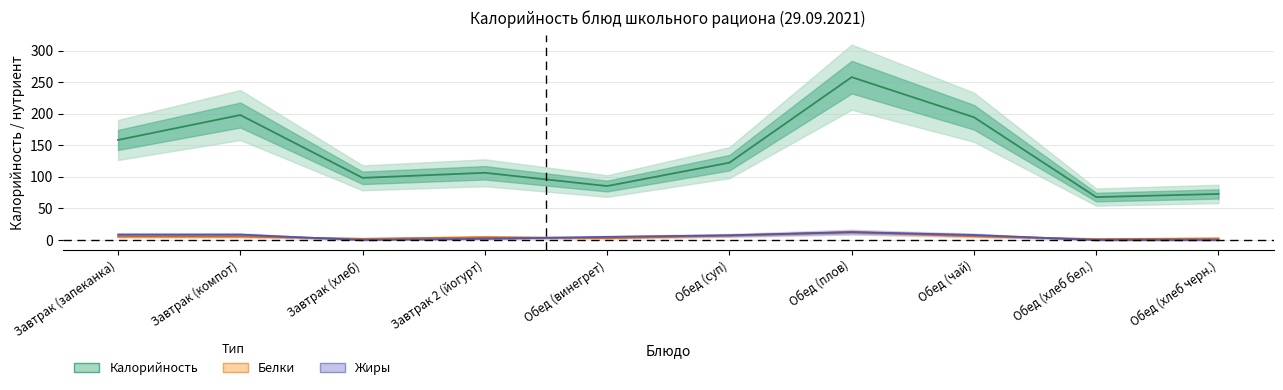

True or false: Калорийность has more than 1 interior local peaks.

True